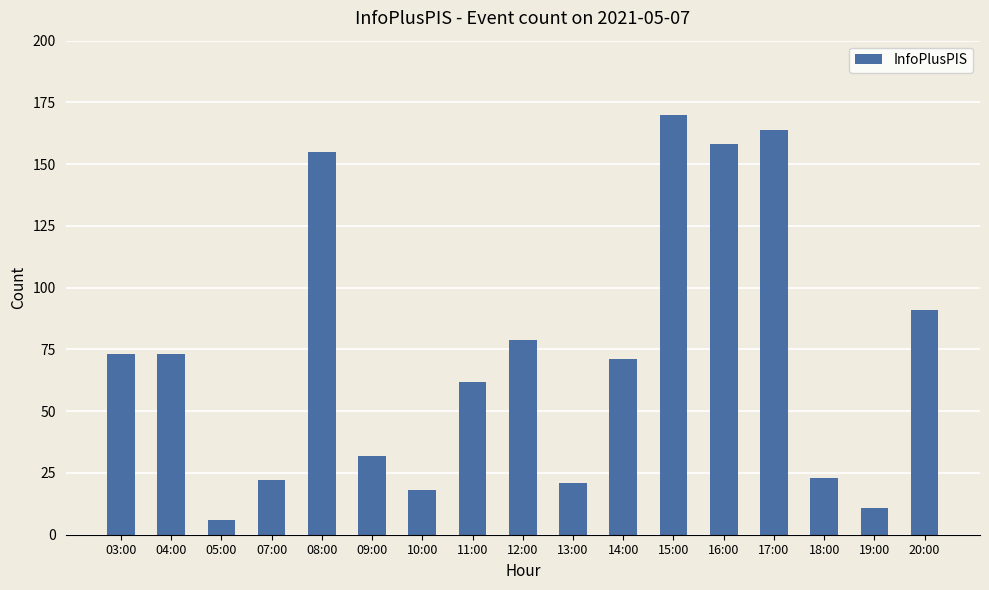

How many distinct data groups are displayed?

1